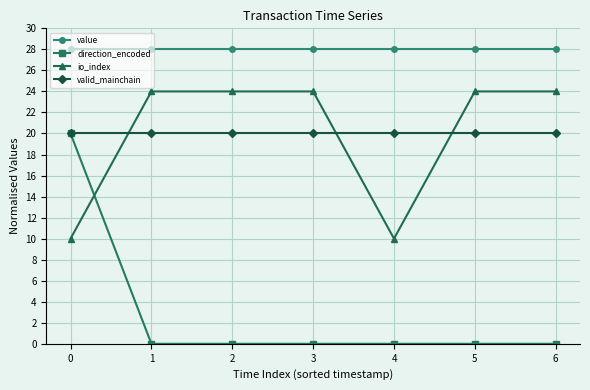

At how many categories does at least one series exceed 5?

7